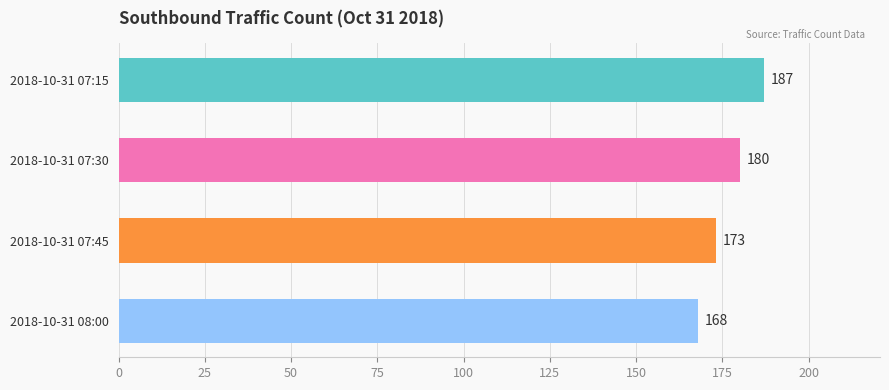

At which label is the value closest to 177?

2018-10-31 07:30